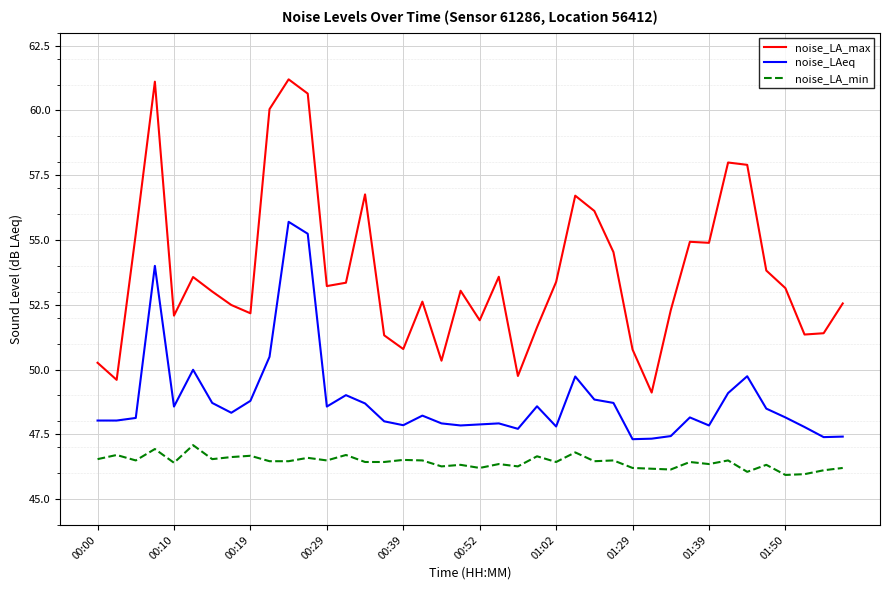

What is the minimum value shown in the chart?

45.9